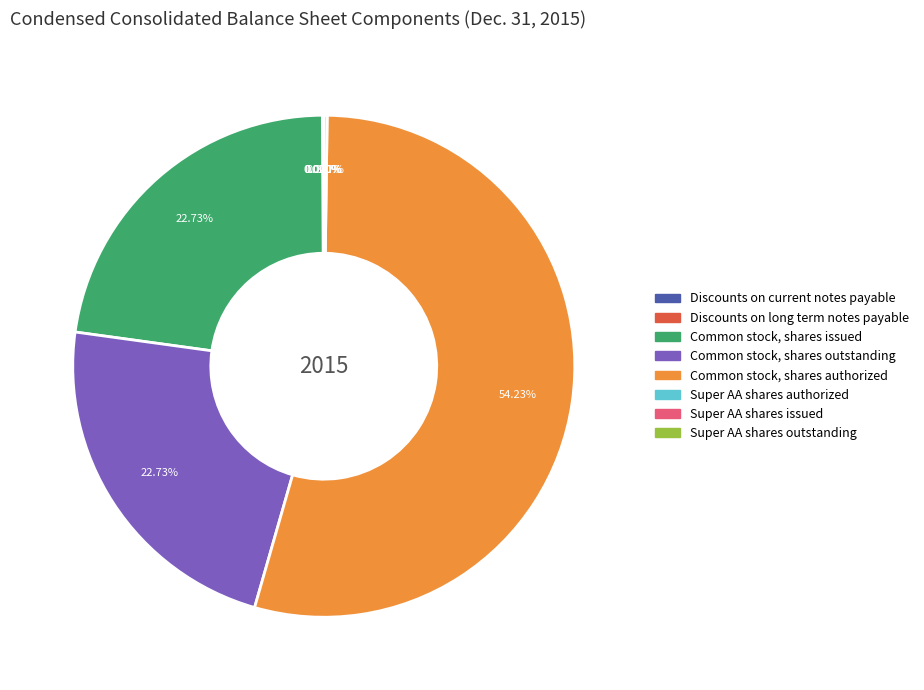

What is the largest slice in the pie chart?

Common stock, shares authorized